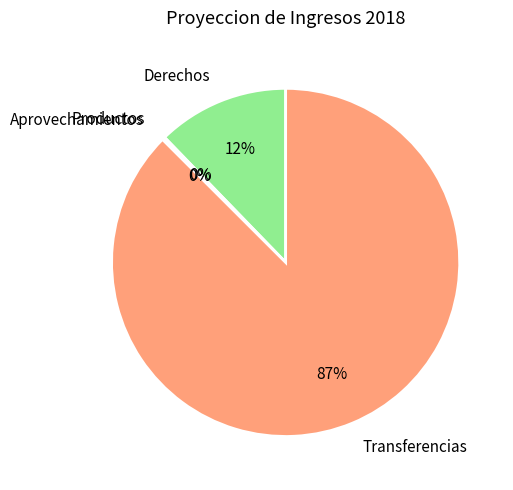

Between Transferencias and Derechos, which is larger?

Transferencias